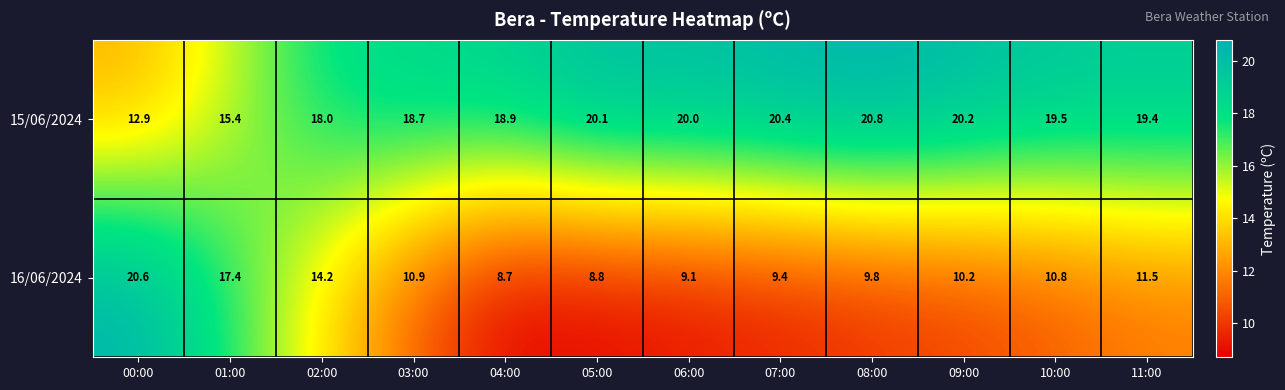

What is the minimum value shown in the chart?

8.7